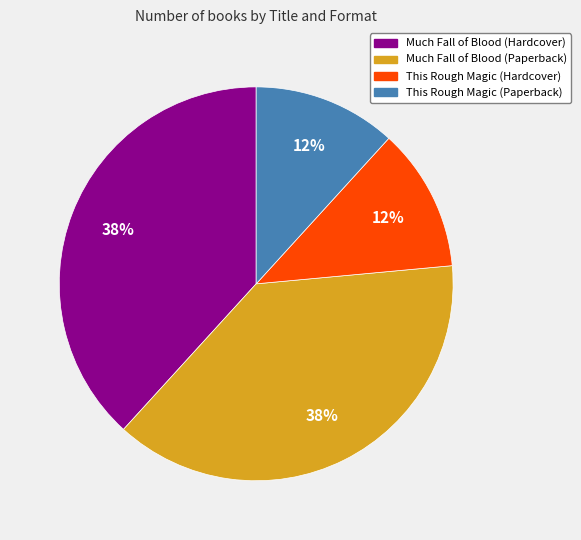

Do This Rough Magic (Hardcover) and This Rough Magic (Paperback) together represent more than half of the pie?

No